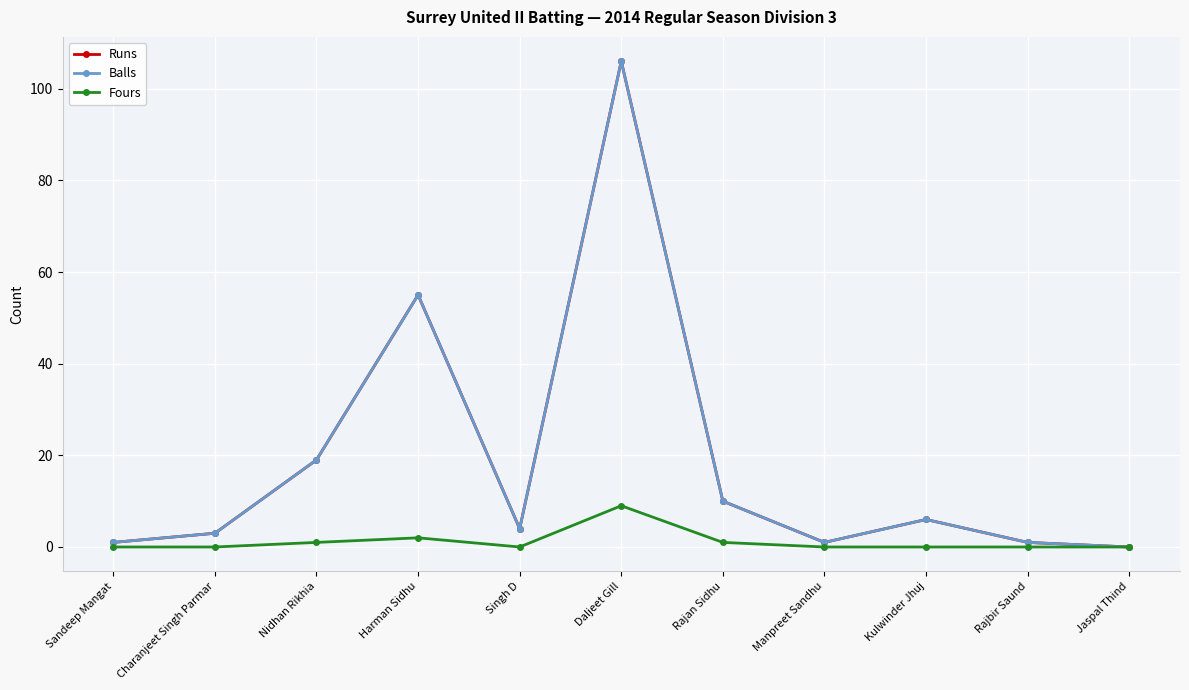

True or false: Runs and Balls intersect in this chart.

False